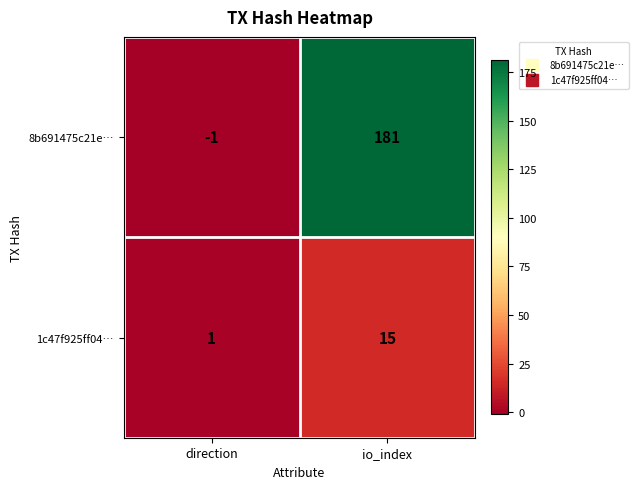

What is the greatest value displayed?

181